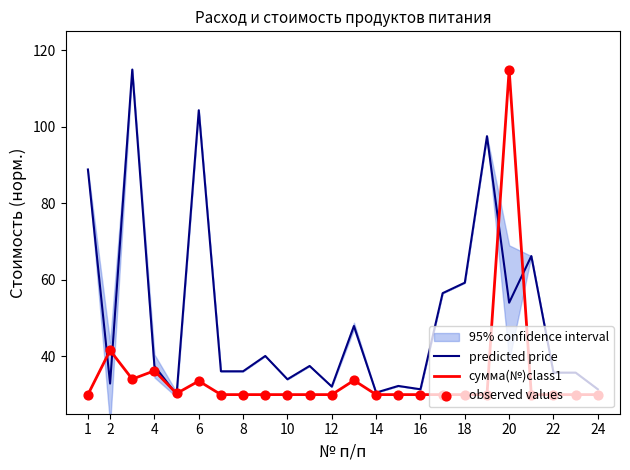

The сумма(№)class1 series shows 36.2 at 4. True or false?

True